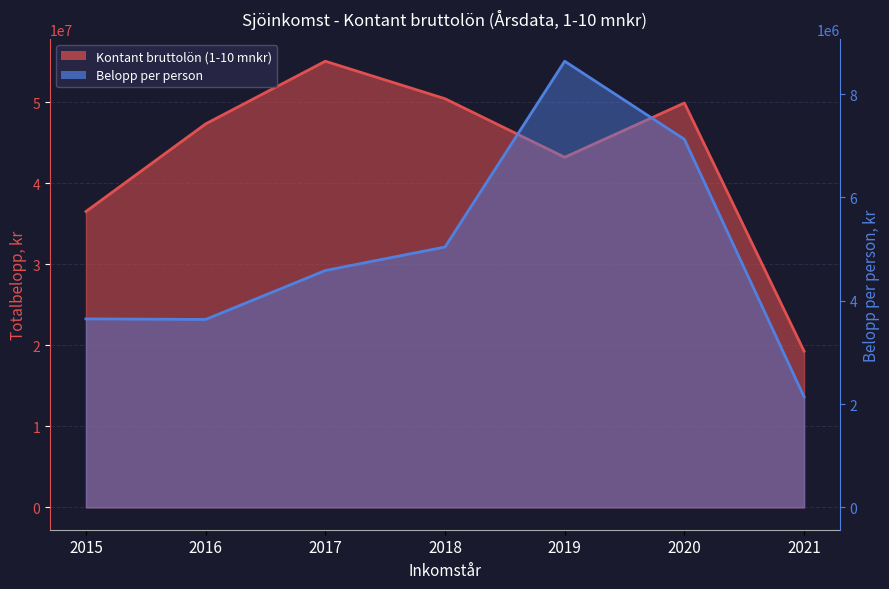

At how many categories does at least one series exceed 8108305?

7